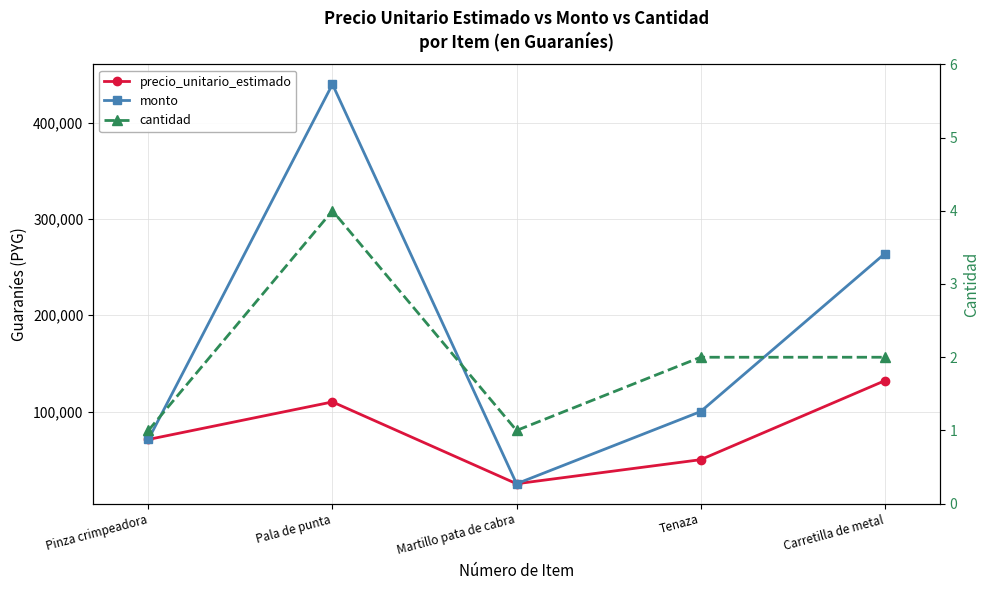

What is the difference between the monto values at Pinza crimpeadora and Tenaza?

29000